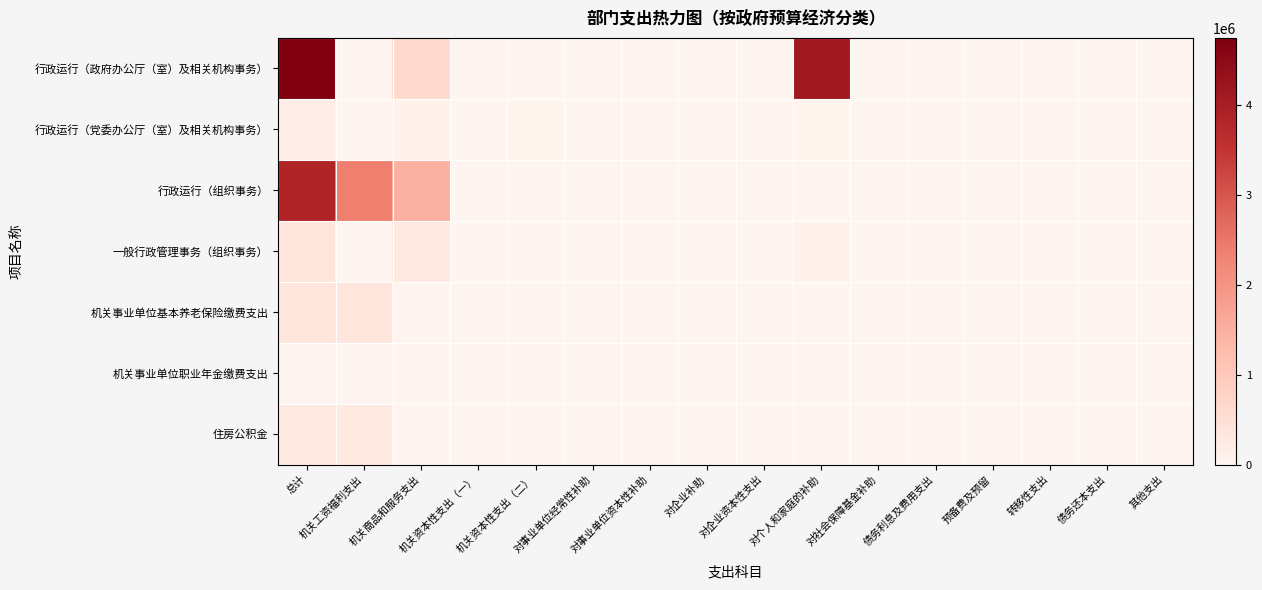

Which category has the lowest value across all series?

机关工资福利支出